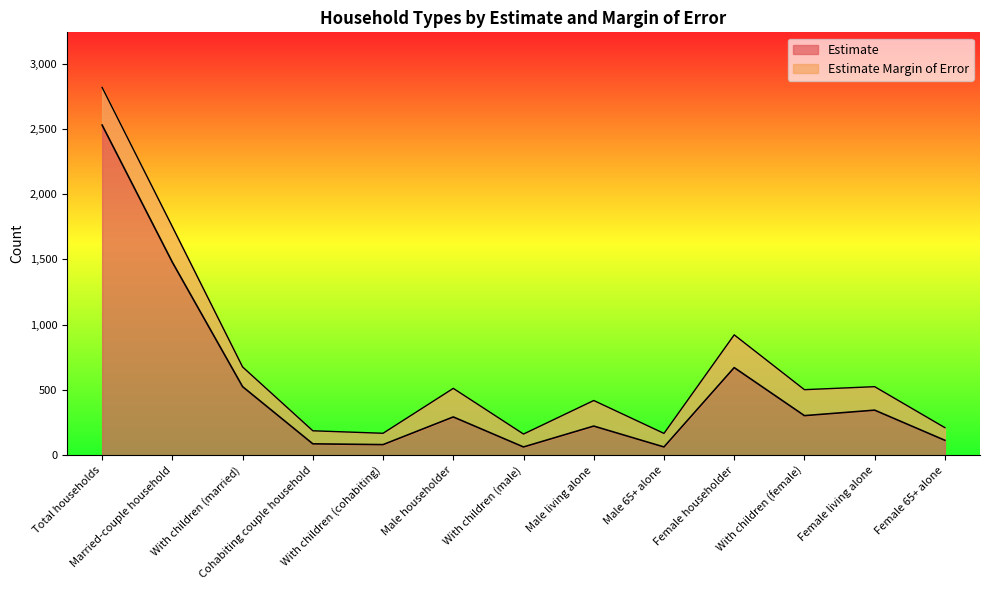

What is the change in value from Total households to Male living alone?

-2306